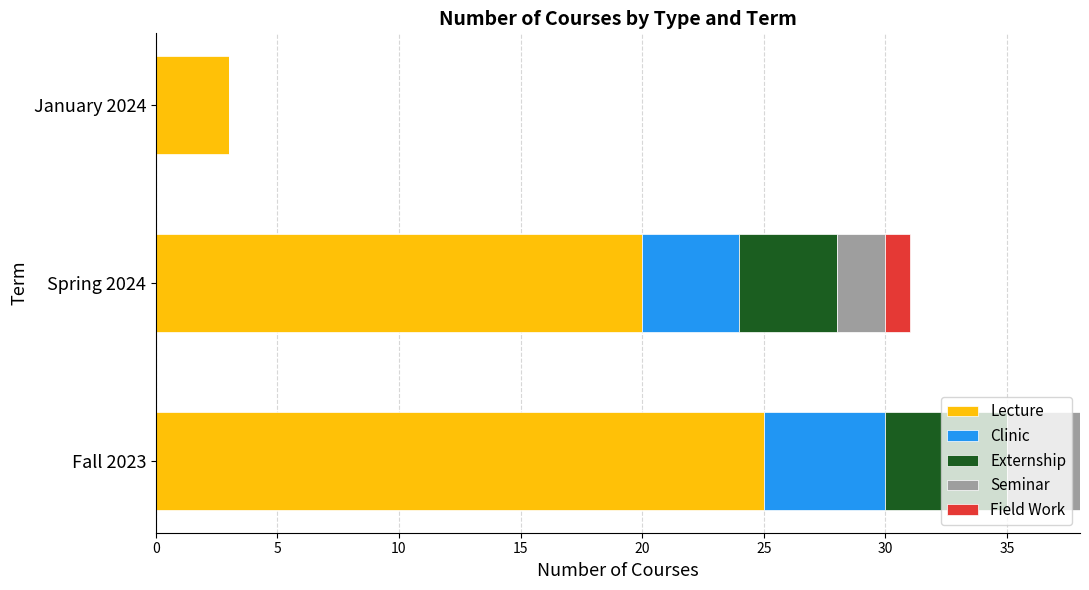

The value of Lecture at Spring 2024 is 20. True or false?

True